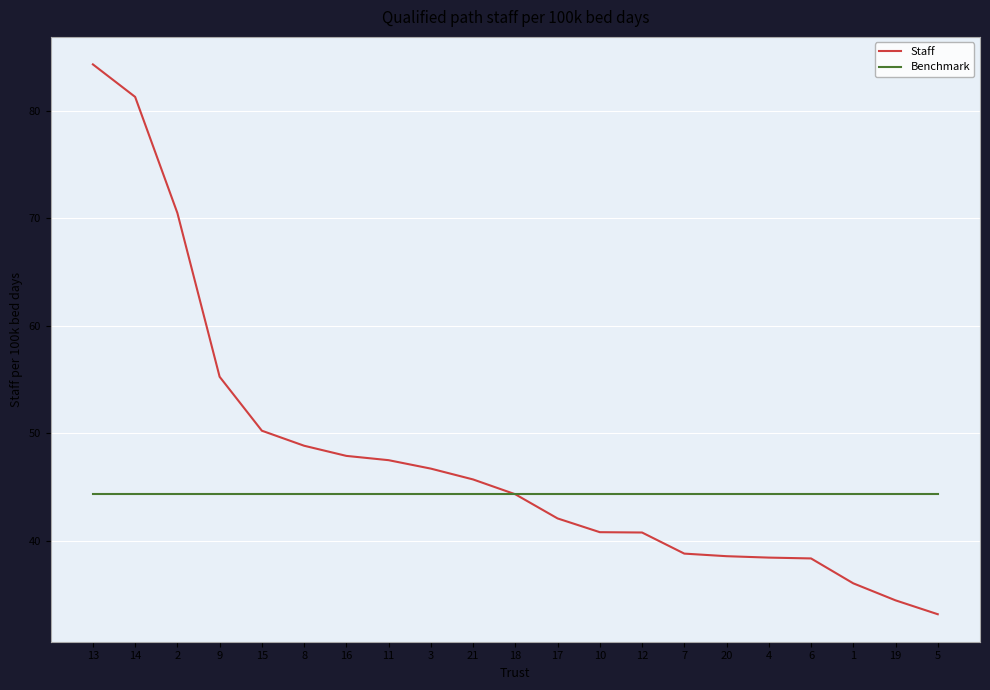

What is the smallest value displayed?

33.1